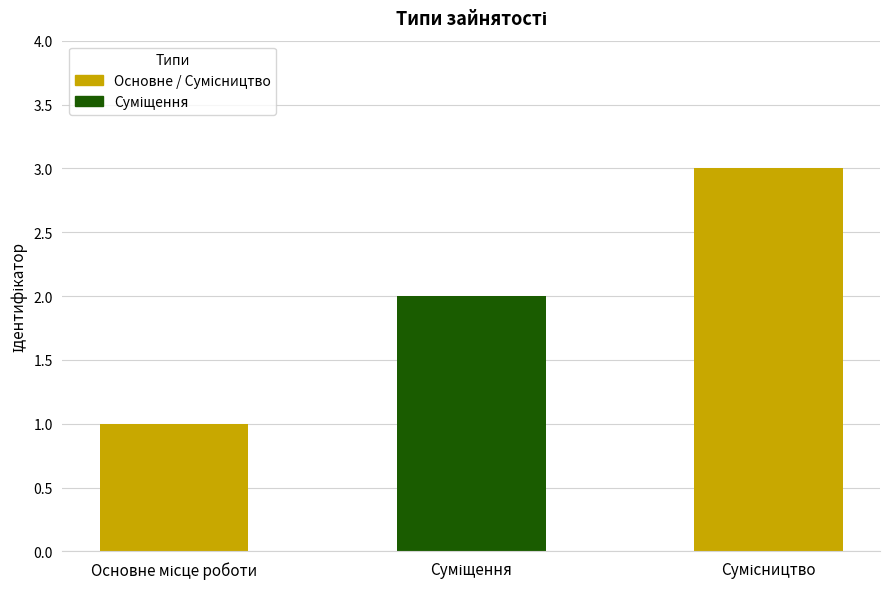

What is the maximum value shown in the chart?

3